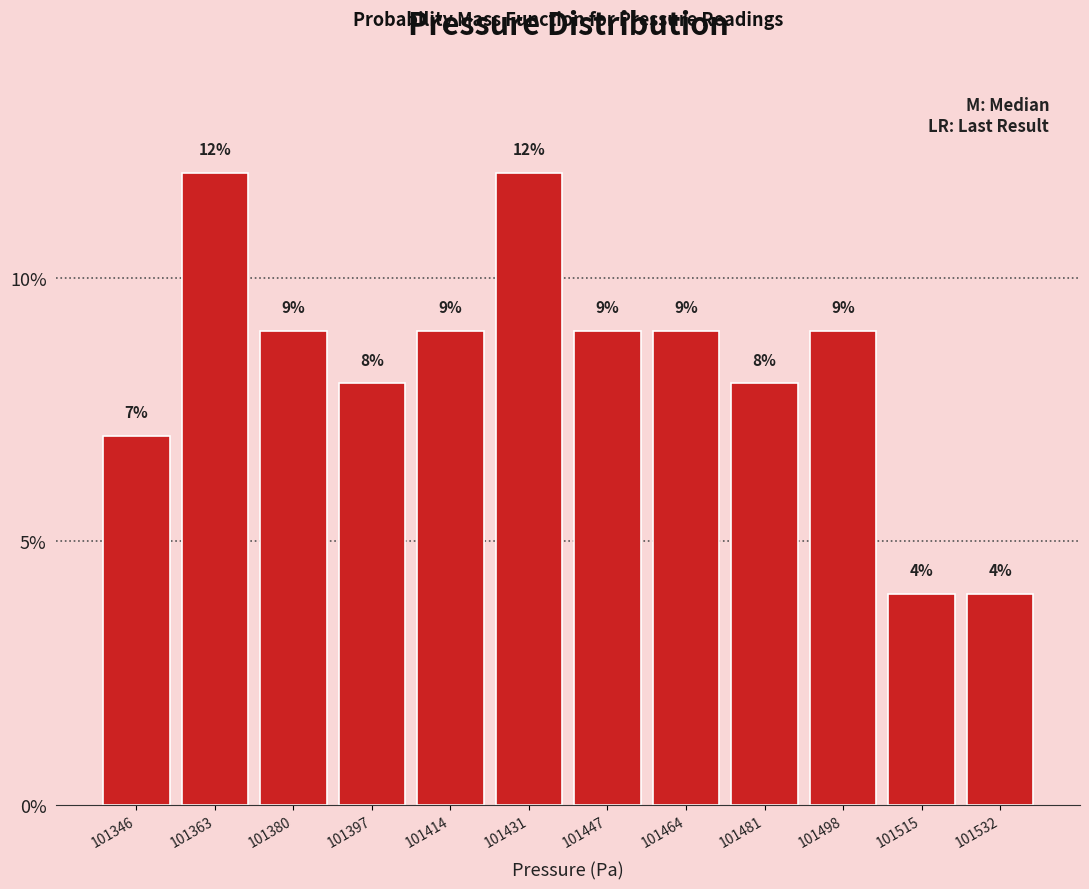

Reading left to right, transcribe this chart: for each bar, give the range it covers on the x-axis and its height. The bar edges are not printed on the chart, so give them approximately, as read against the axis.

101338 to 101354: 7
101354 to 101372: 12
101372 to 101388: 9
101388 to 101406: 8
101406 to 101422: 9
101422 to 101440: 12
101440 to 101456: 9
101456 to 101472: 9
101472 to 101490: 8
101490 to 101506: 9
101506 to 101524: 4
101524 to 101540: 4